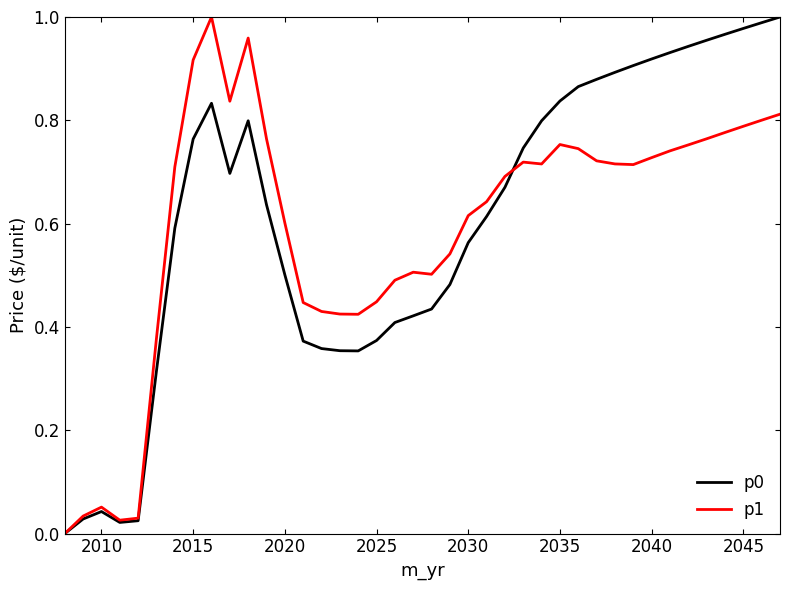

At which category does p0 reach its first local peak?

2010